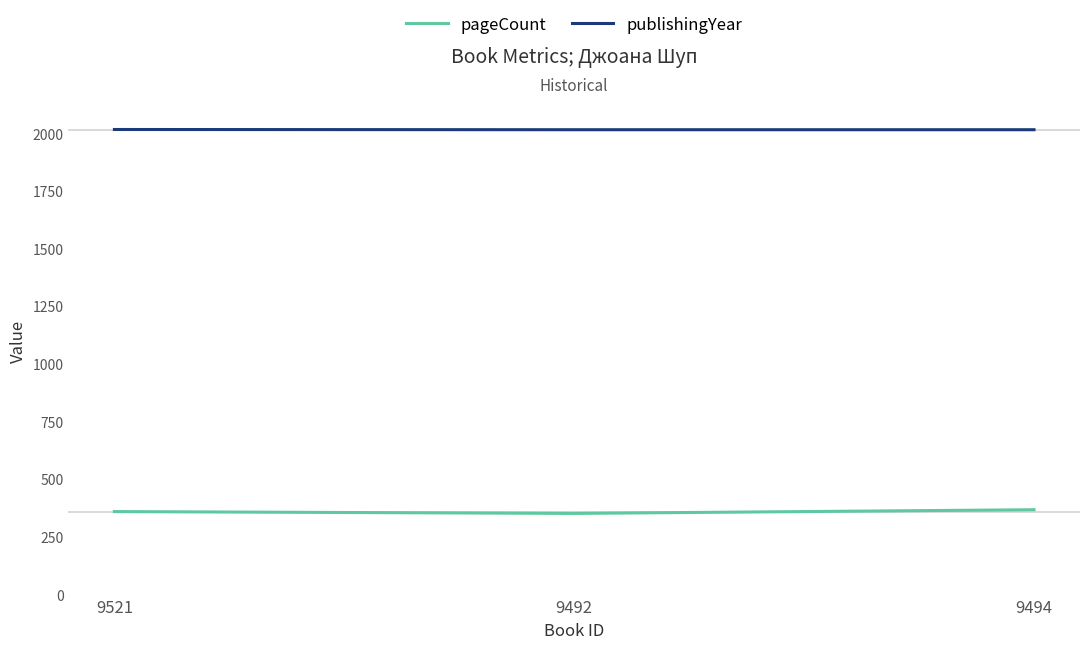

Rank the series by their average value, from highest to lowest.

publishingYear, pageCount